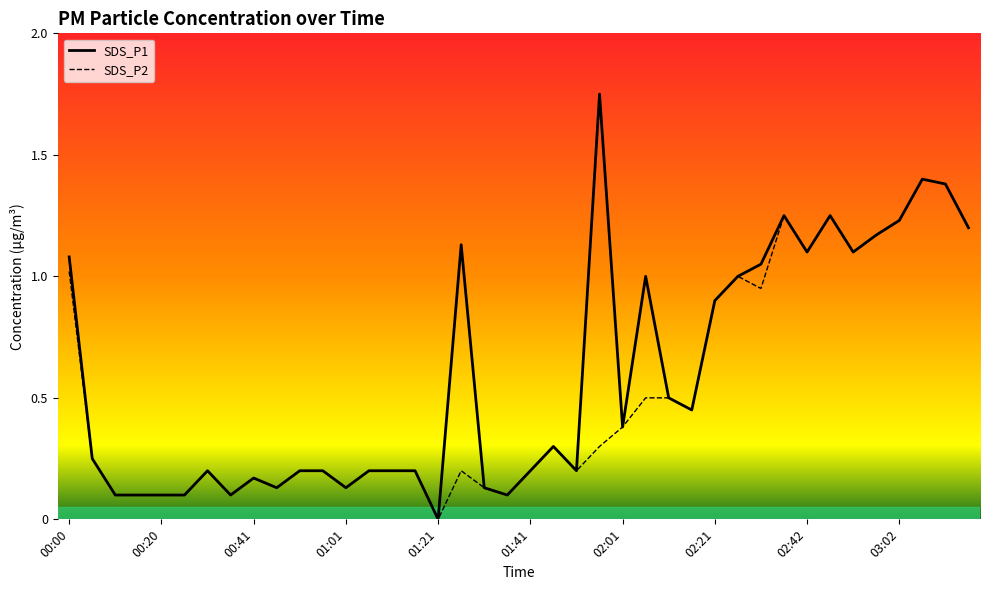

True or false: SDS_P2 has more than 2 interior local peaks.

True